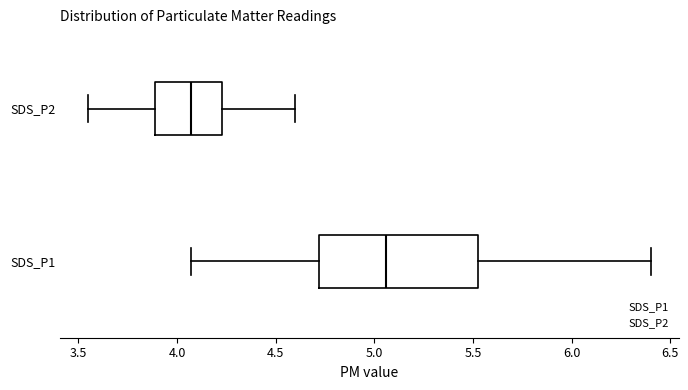

Comparing the boxes themselves (not the whiskers), which one is the widest?

SDS_P1